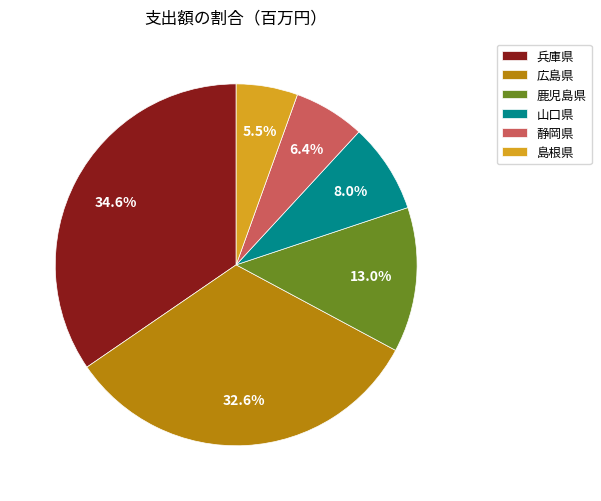

Does 兵庫県 represent more than half of the total?

No